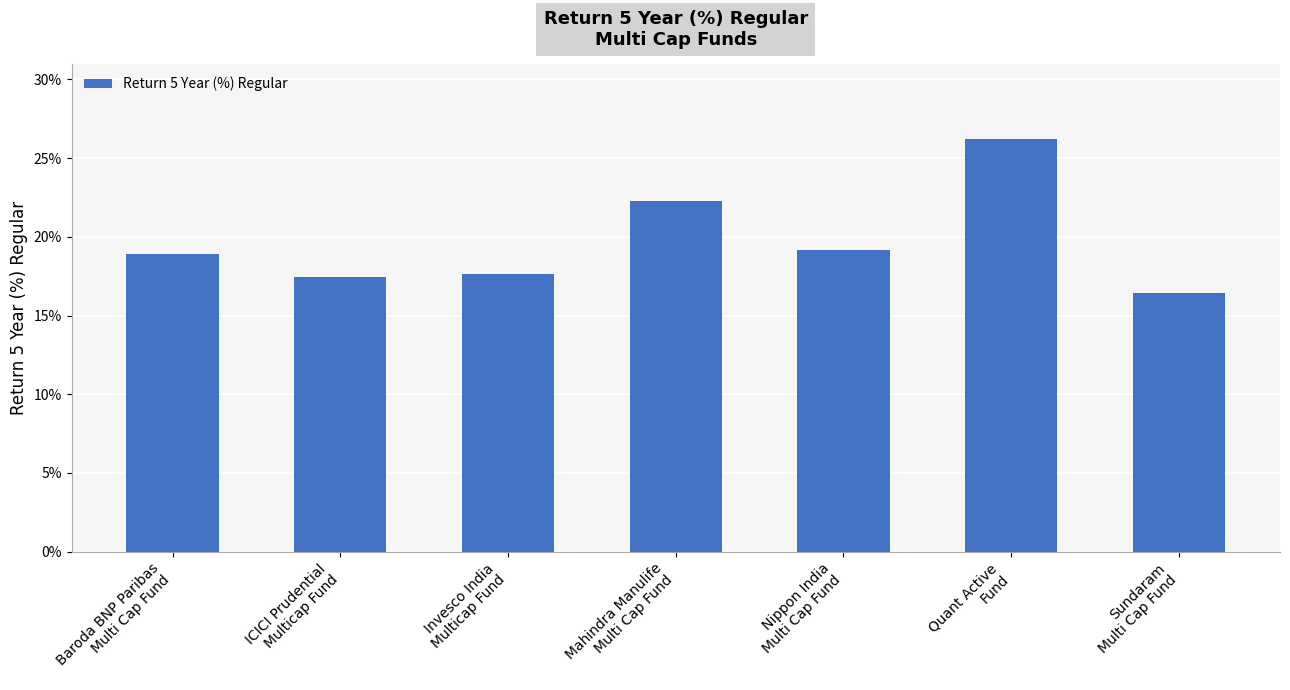

What is the minimum value shown in the chart?

16.4